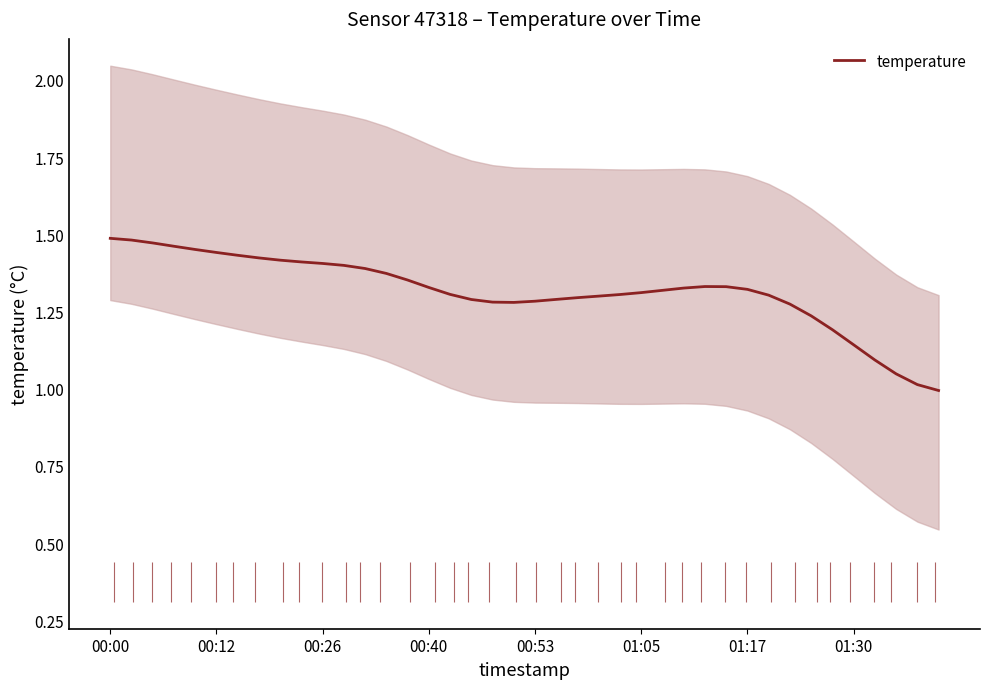

Count the number of data series in this chart.

1